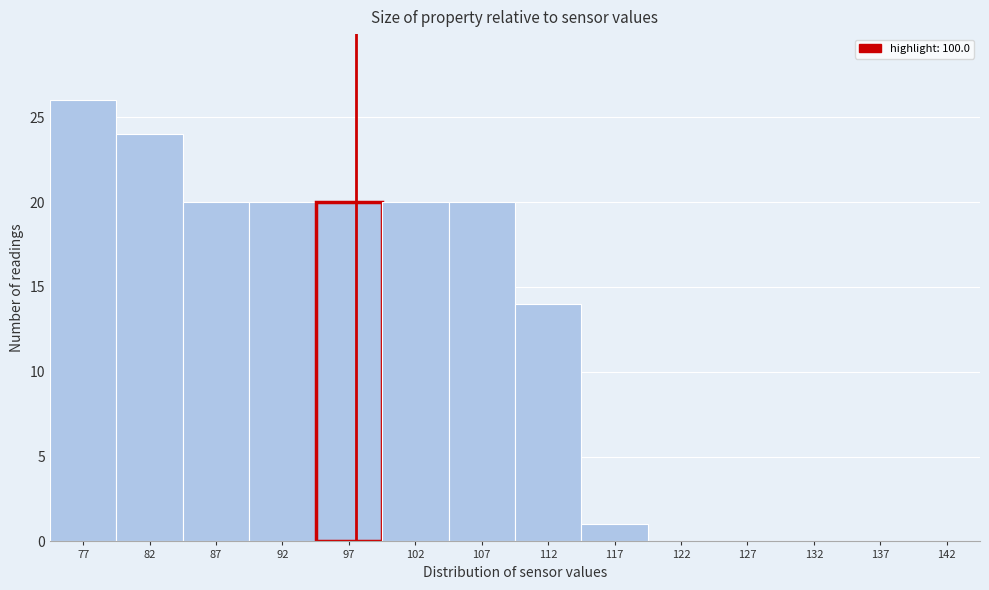

Reading right to left, transcribe all the data shown in this chart.

142=0	137=0	132=0	127=0	122=0	117=1	112=14	107=20	102=20	97=20	92=20	87=20	82=24	77=26